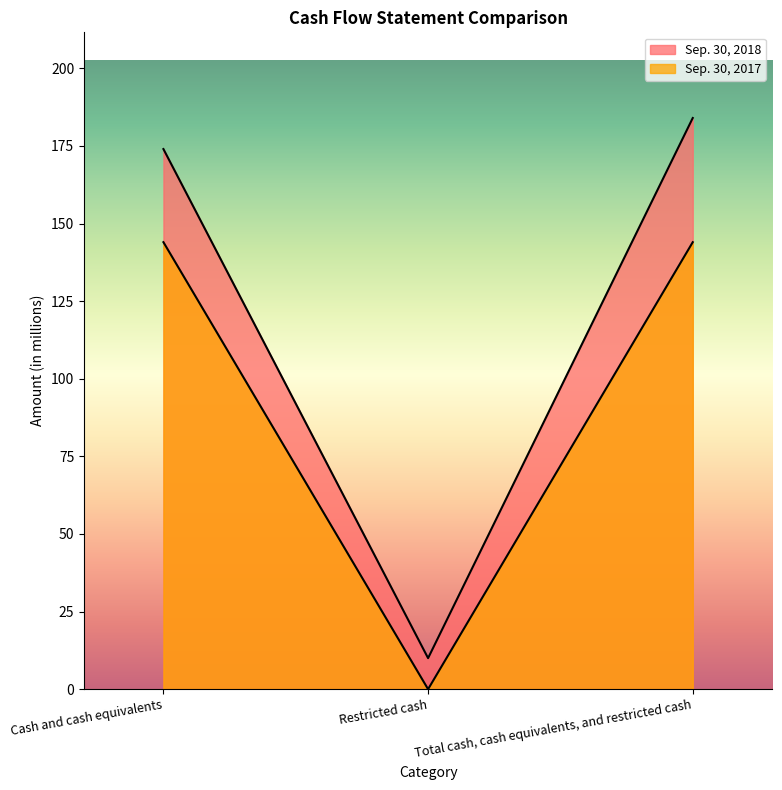

How many distinct data groups are displayed?

2